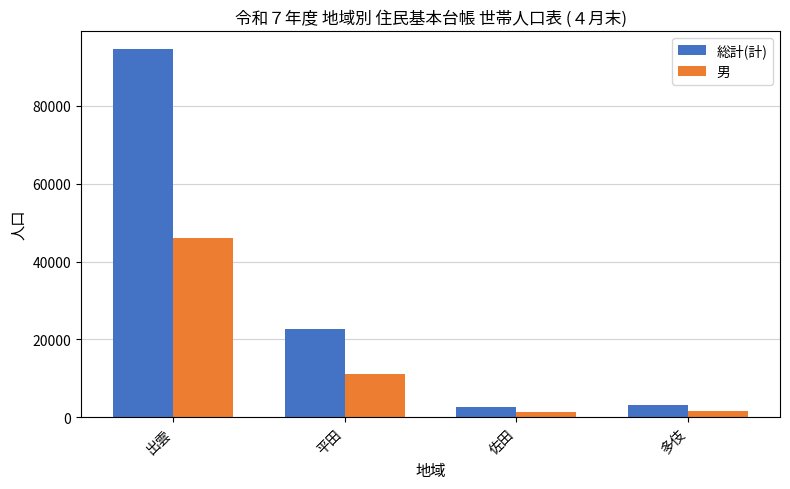

Between 平田 and 多伎, which series saw the biggest shift?

総計(計)